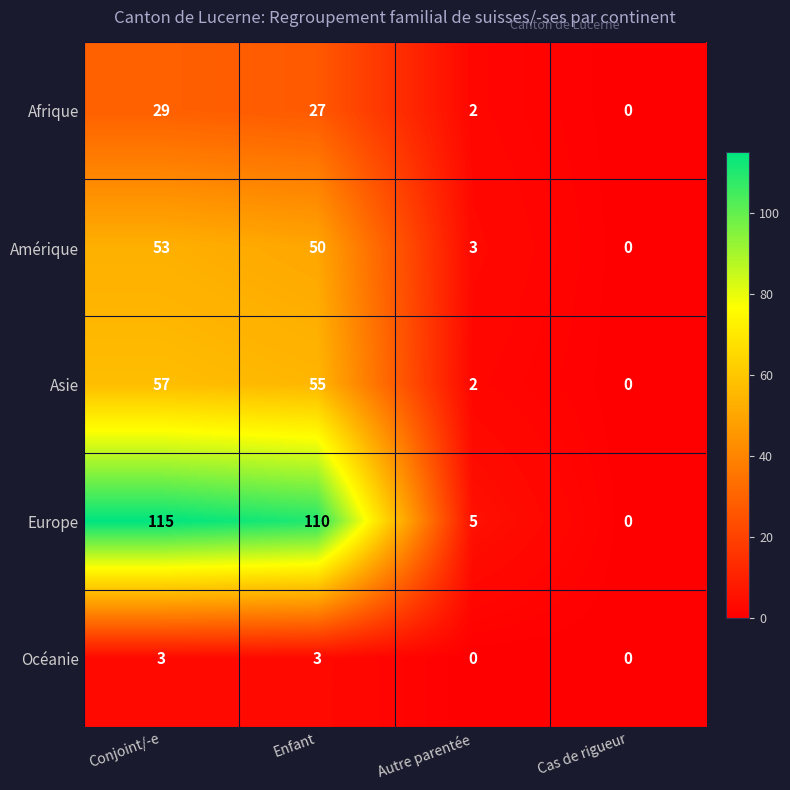

At which label does Asie reach its minimum?

Cas de rigueur